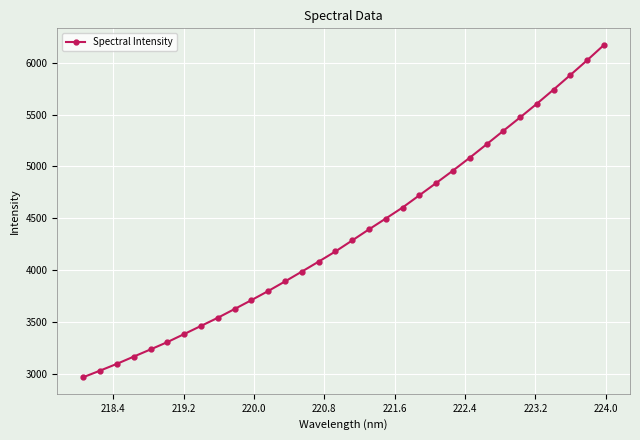

True or false: the data has more than 2 interior local peaks.

False